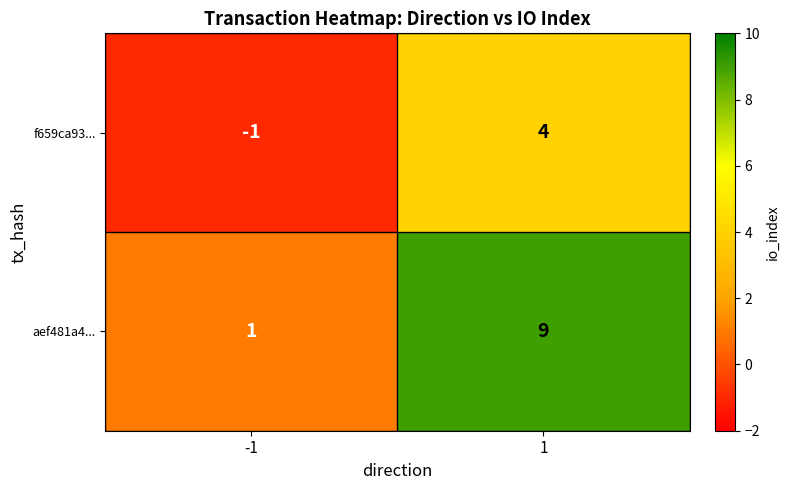

The value of aef481a4... at -1 is 1. True or false?

True